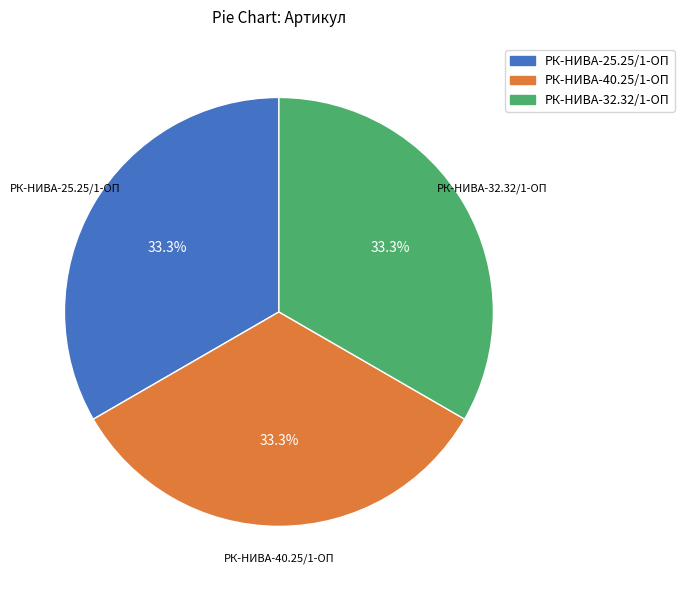

Does any single category account for the majority?

No